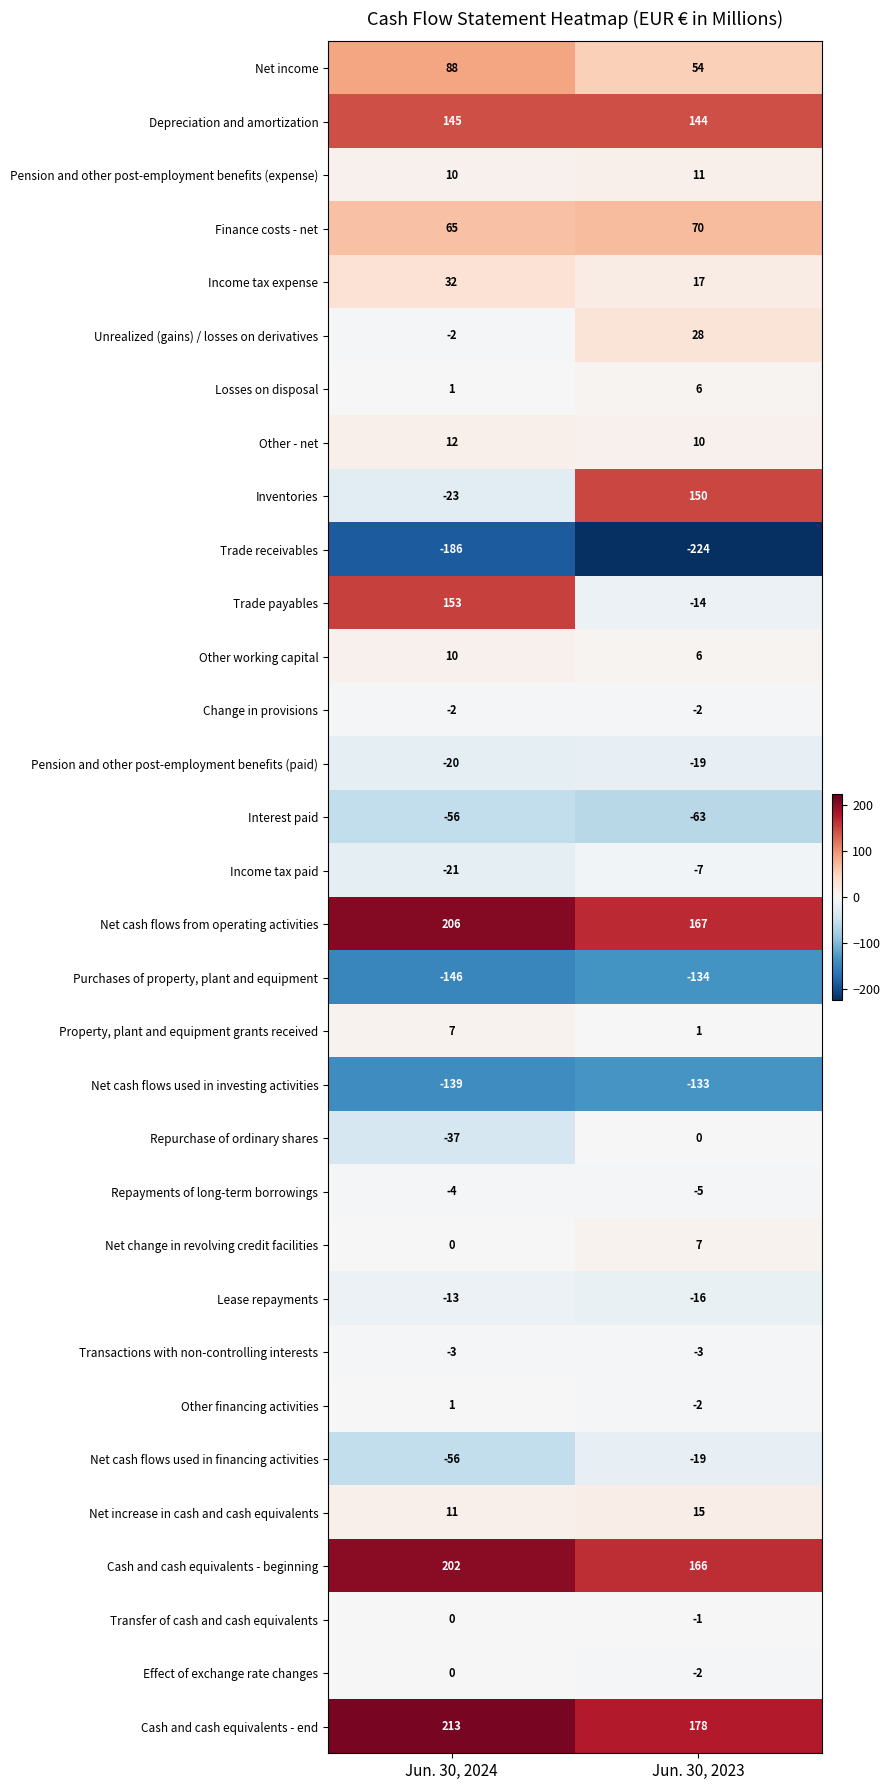

At which category is the sum across all series the highest?

Jun. 30, 2024